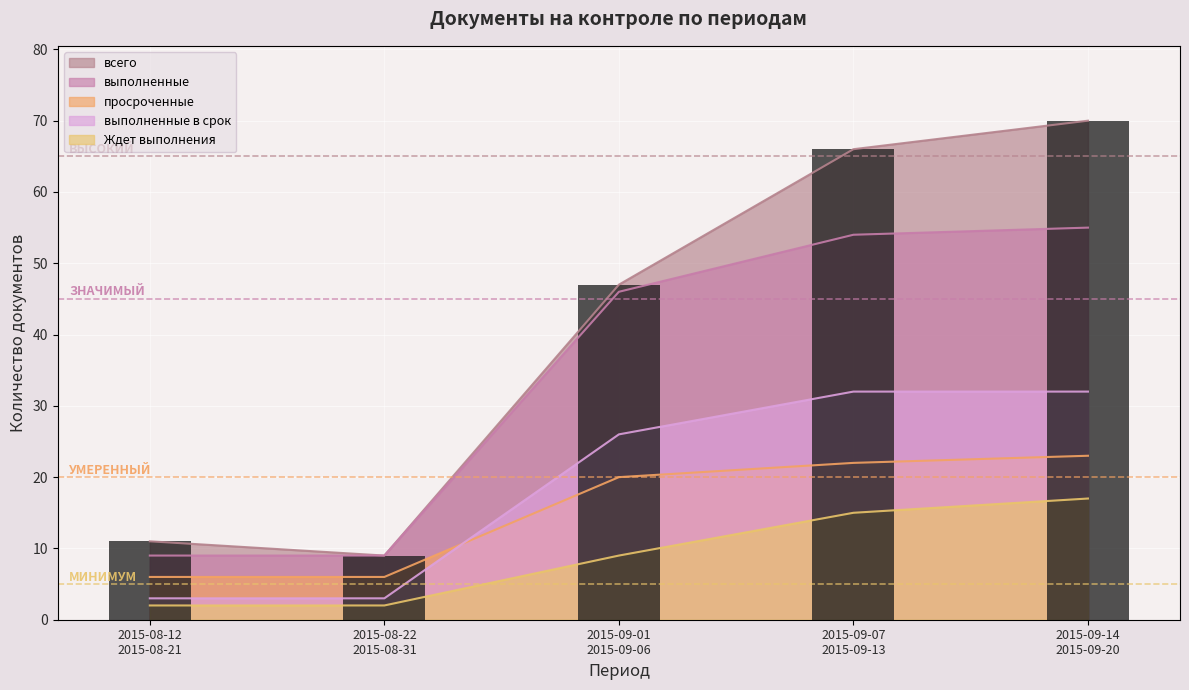

The chart shows a value of 66 at 2015-09-07
2015-09-13. True or false?

True